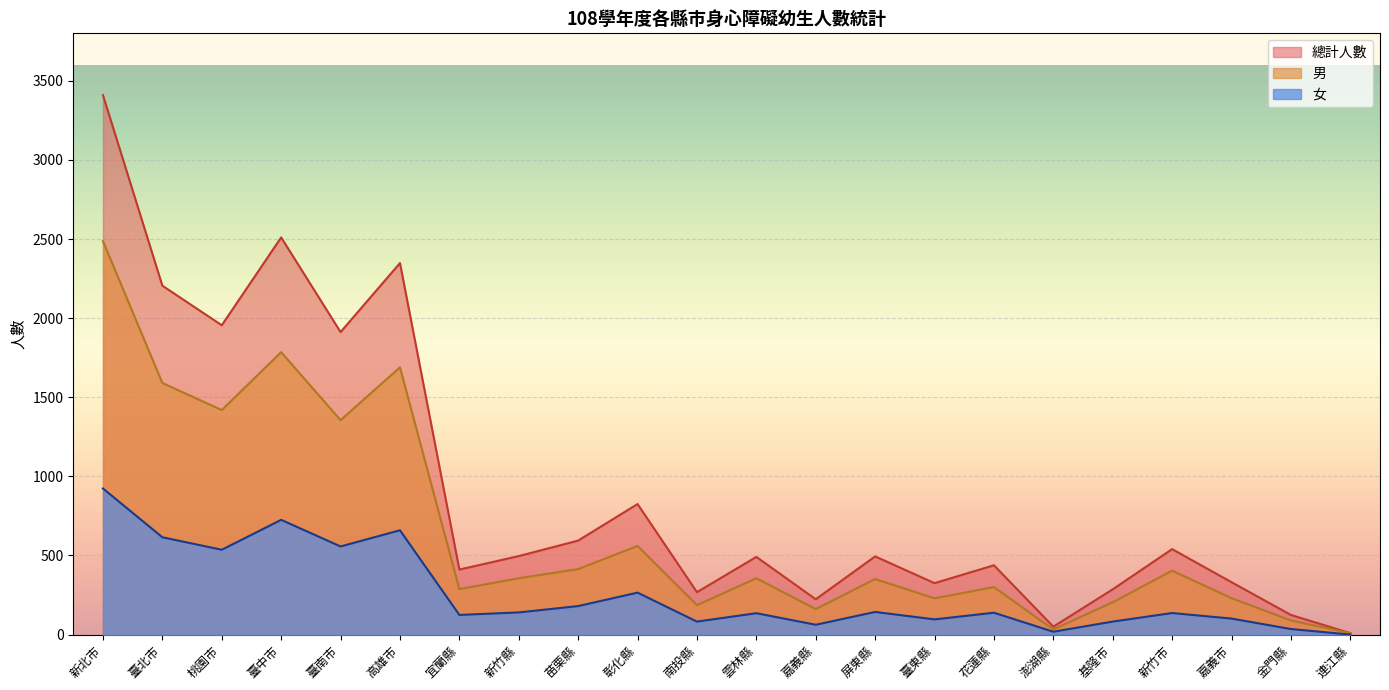

List the series in order of their peak value, lowest first.

女, 男, 總計人數